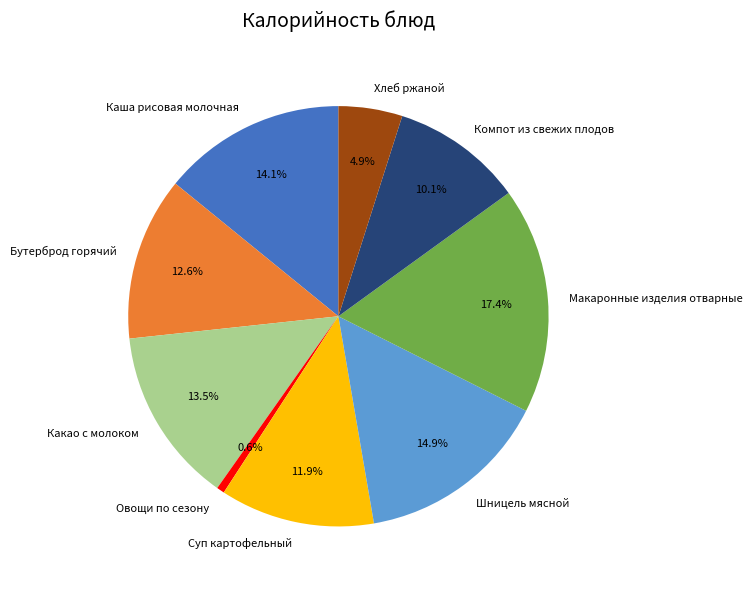

Rank the categories by value from highest to lowest.

Макаронные изделия отварные, Шницель мясной, Каша рисовая молочная, Какао с молоком, Бутерброд горячий, Суп картофельный, Компот из свежих плодов, Хлеб ржаной, Овощи по сезону